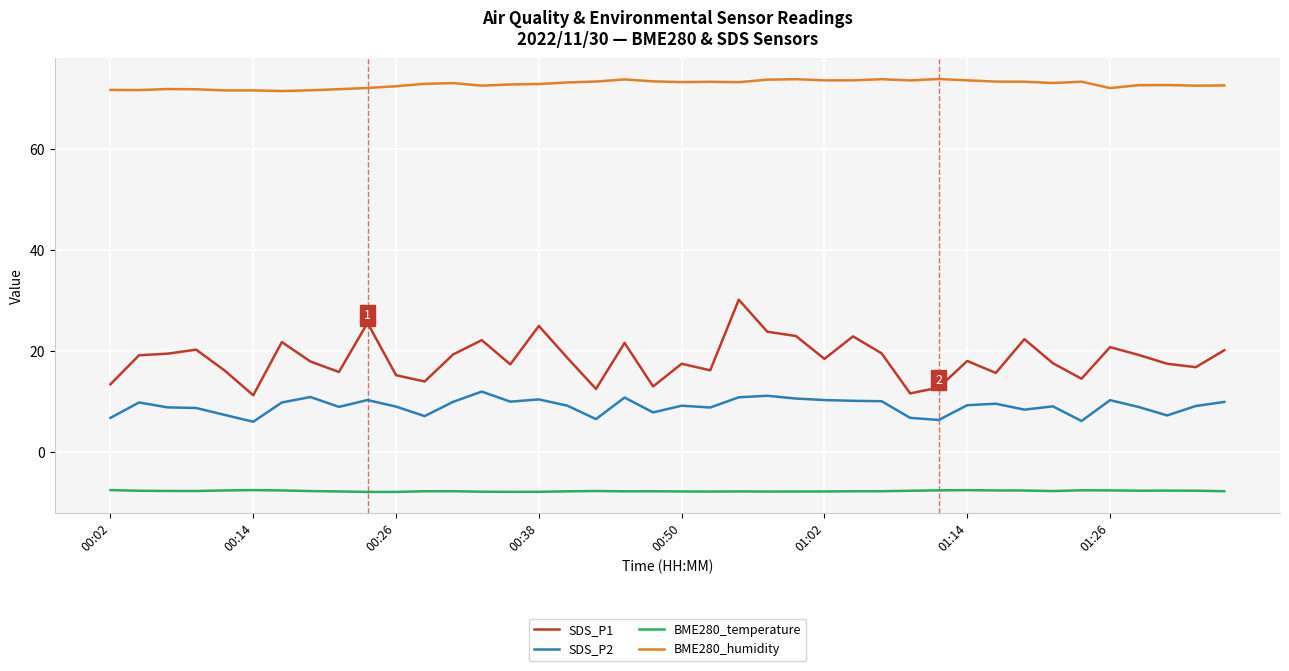

How many categories are shown in the chart?

40